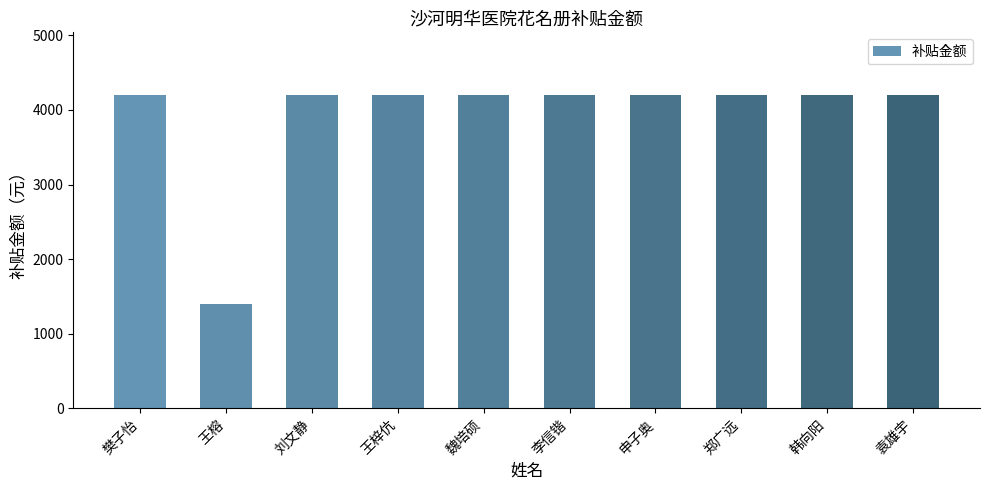

Is it true that the value at 王梓伉 is 6843?

False